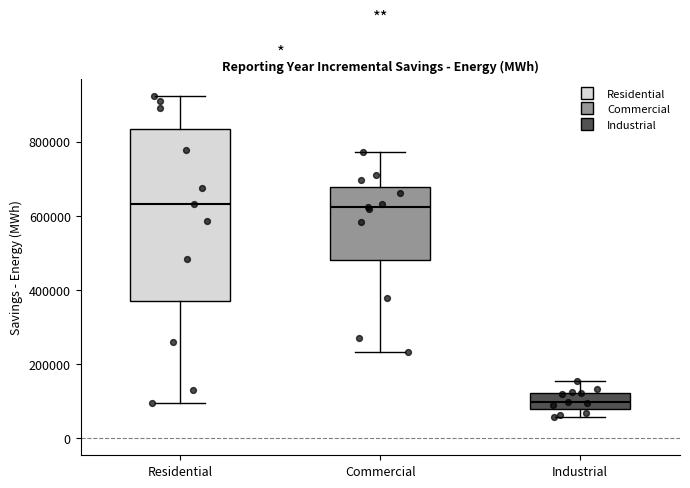

Which box is the tallest, from its lower edge to its upper edge?

Residential